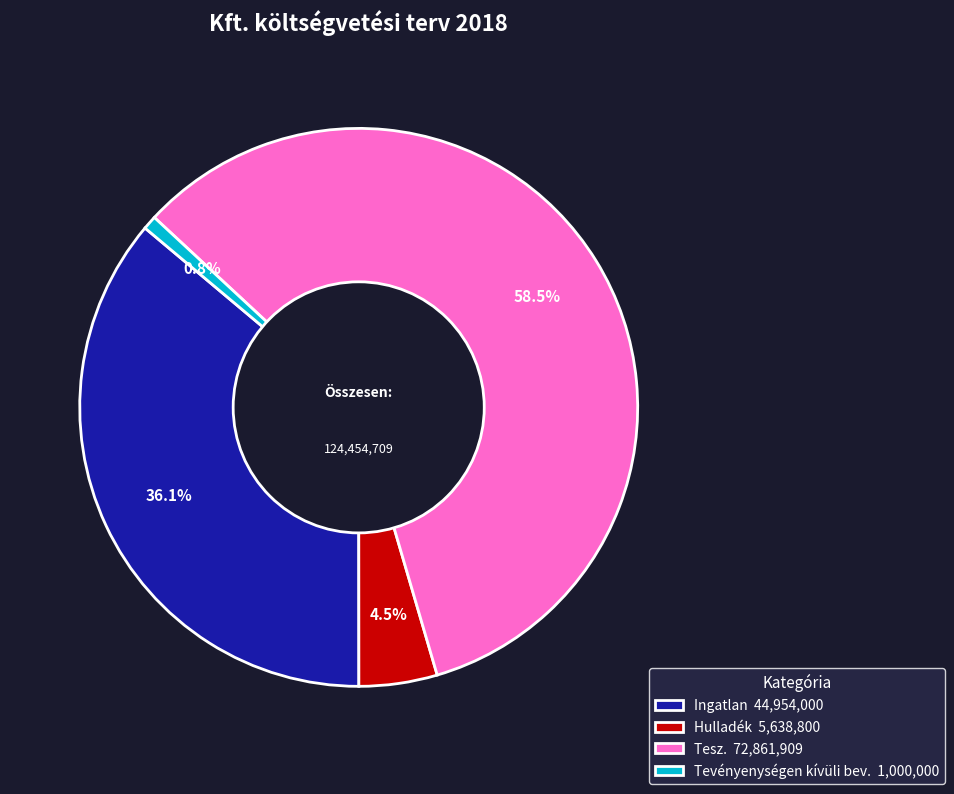

Count the number of slices in the pie.

4